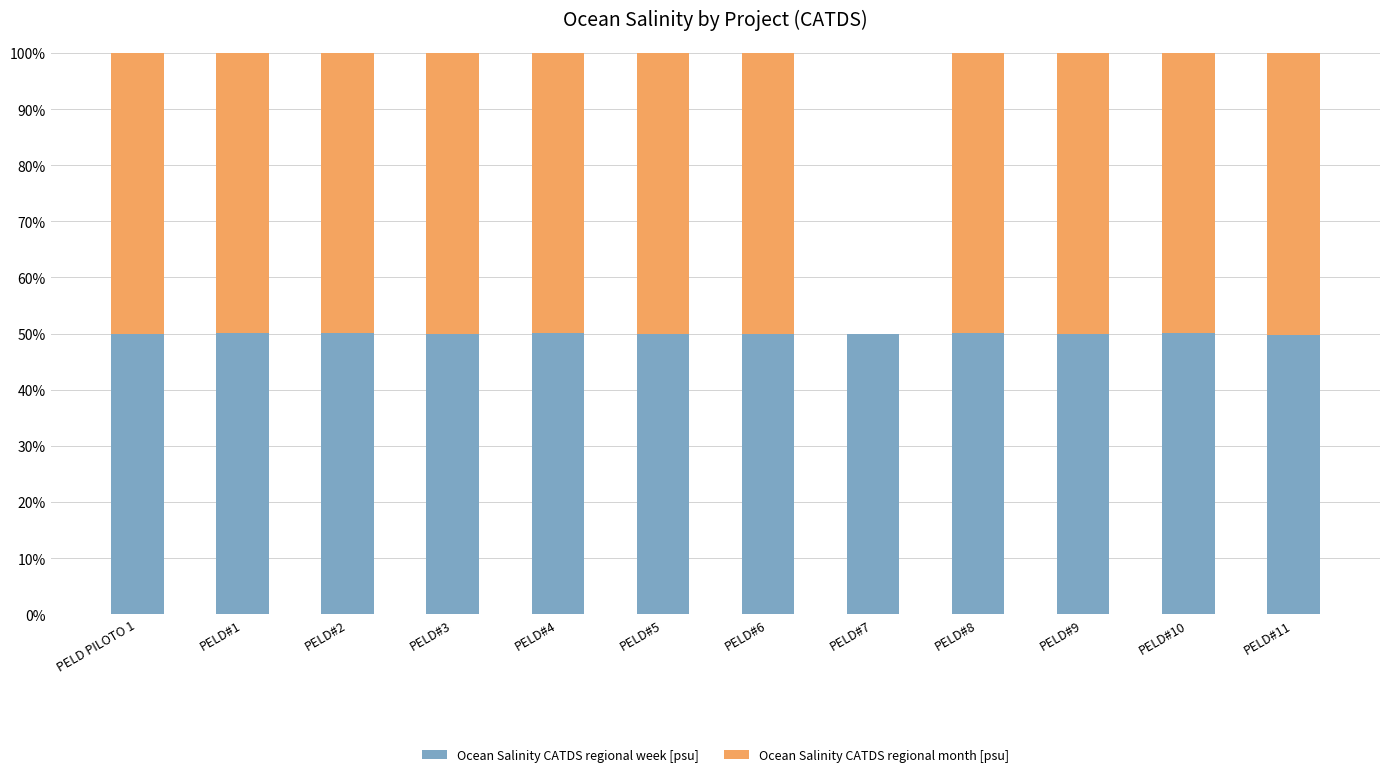

Are the bars grouped side by side (vs. stacked)?

No